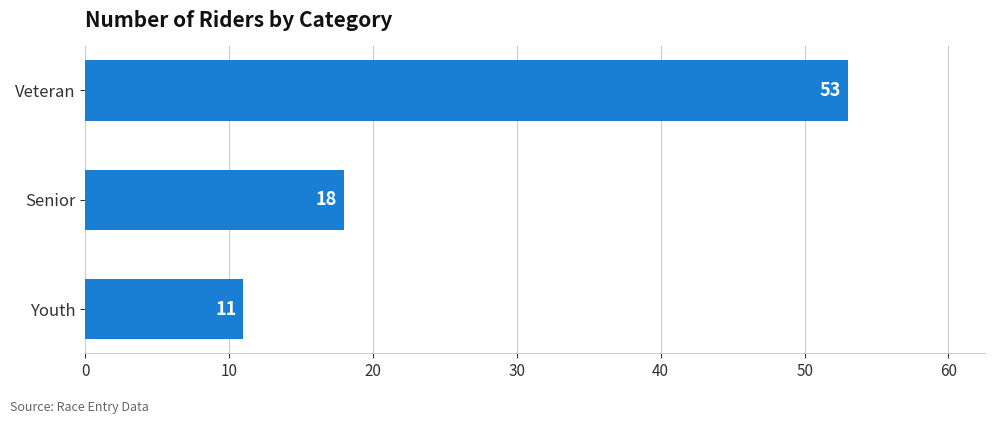

The chart shows a value of 4 at Senior. True or false?

False